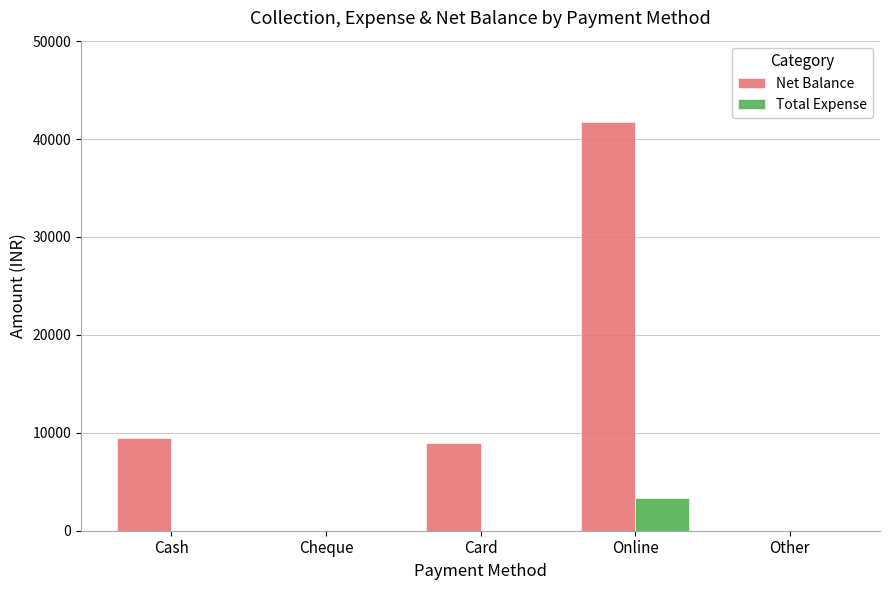

The value of Total Expense at Card is 0. True or false?

True